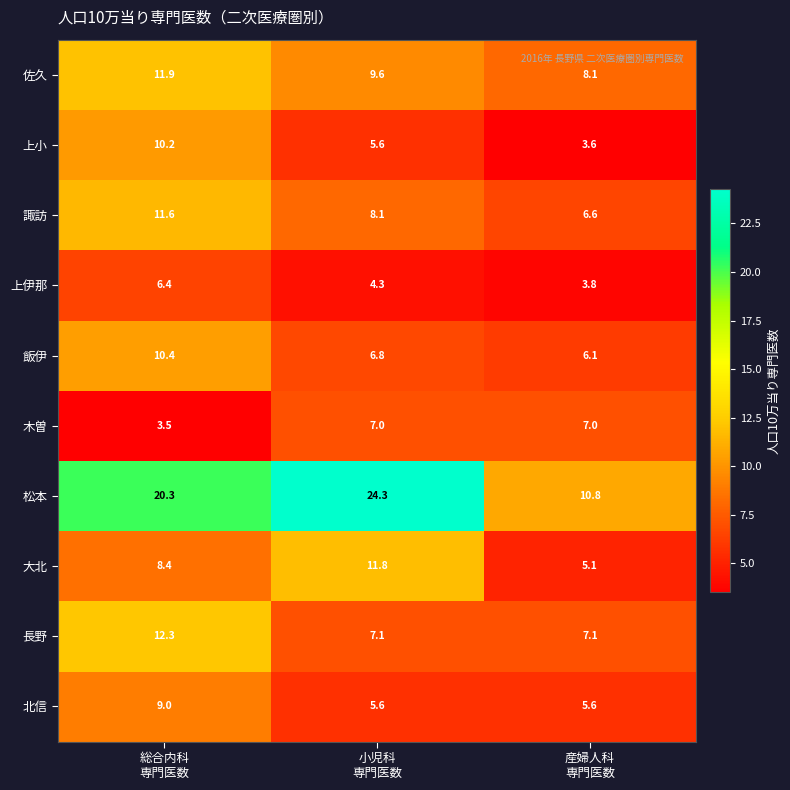

Reading left to right, extract all data points from this chart.

佐久: 11.9	9.6	8.1
上小: 10.2	5.6	3.6
諏訪: 11.6	8.1	6.6
上伊那: 6.4	4.3	3.8
飯伊: 10.4	6.8	6.1
木曽: 3.5	7.0	7.0
松本: 20.3	24.3	10.8
大北: 8.4	11.8	5.1
長野: 12.3	7.1	7.1
北信: 9.0	5.6	5.6